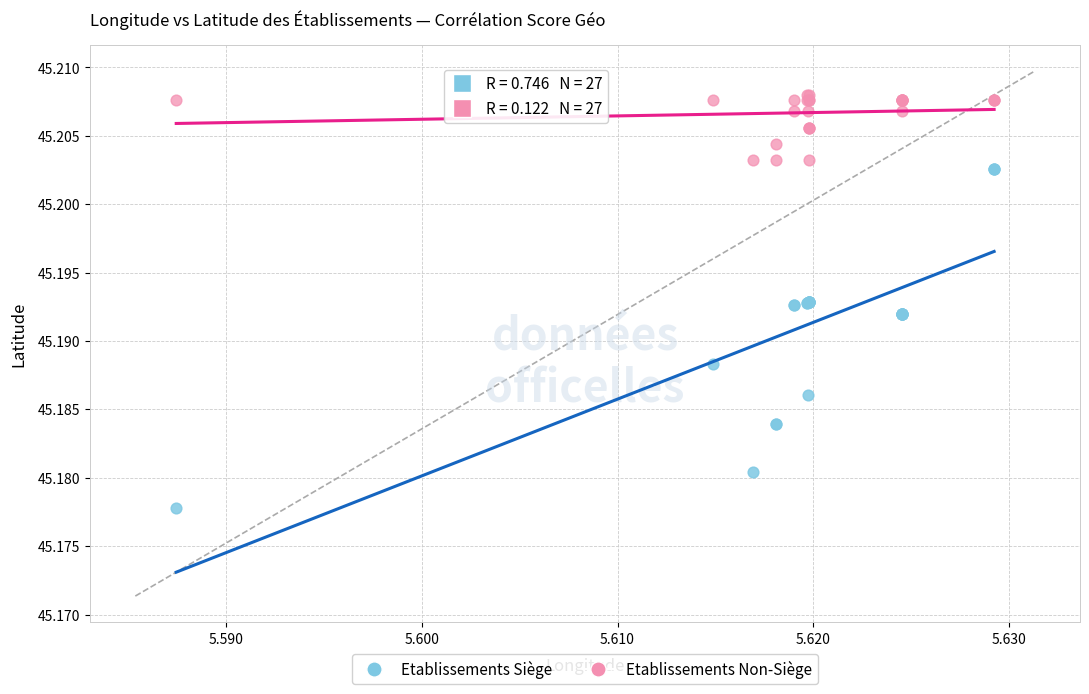

Which series has the largest Y range (max minus min)?

Etablissements Siège